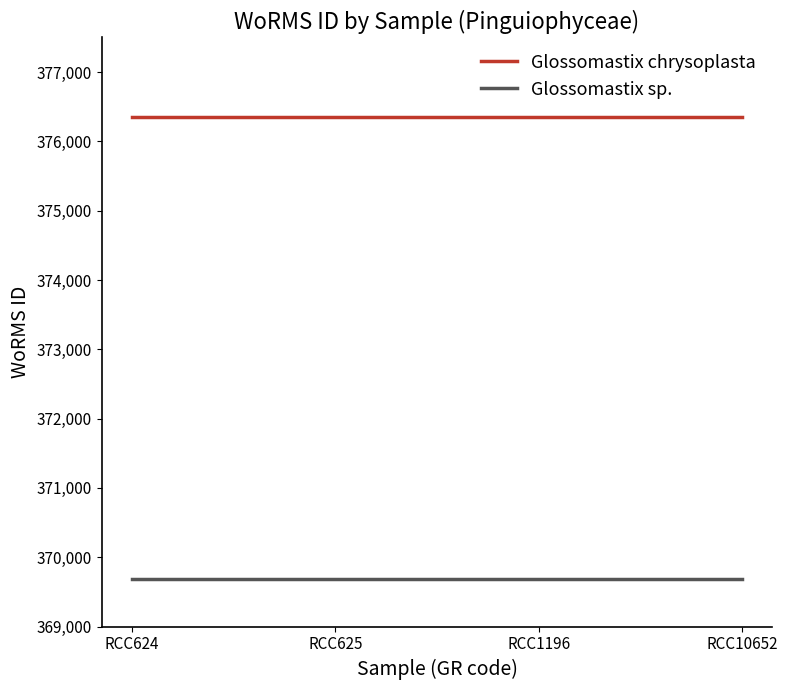

True or false: Glossomastix chrysoplasta has more than 2 points higher than both neighbors.

False